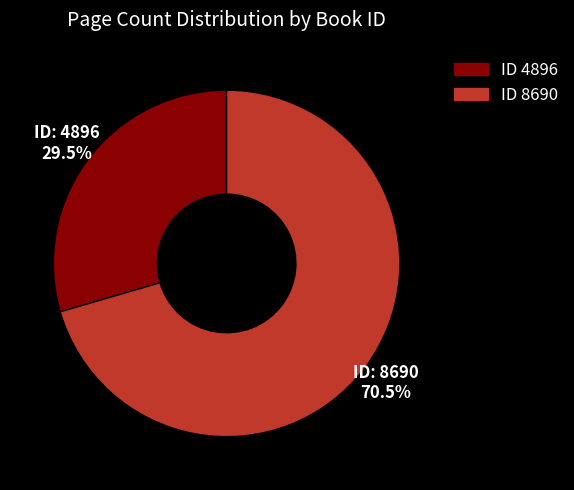

How many segments does this pie chart have?

2